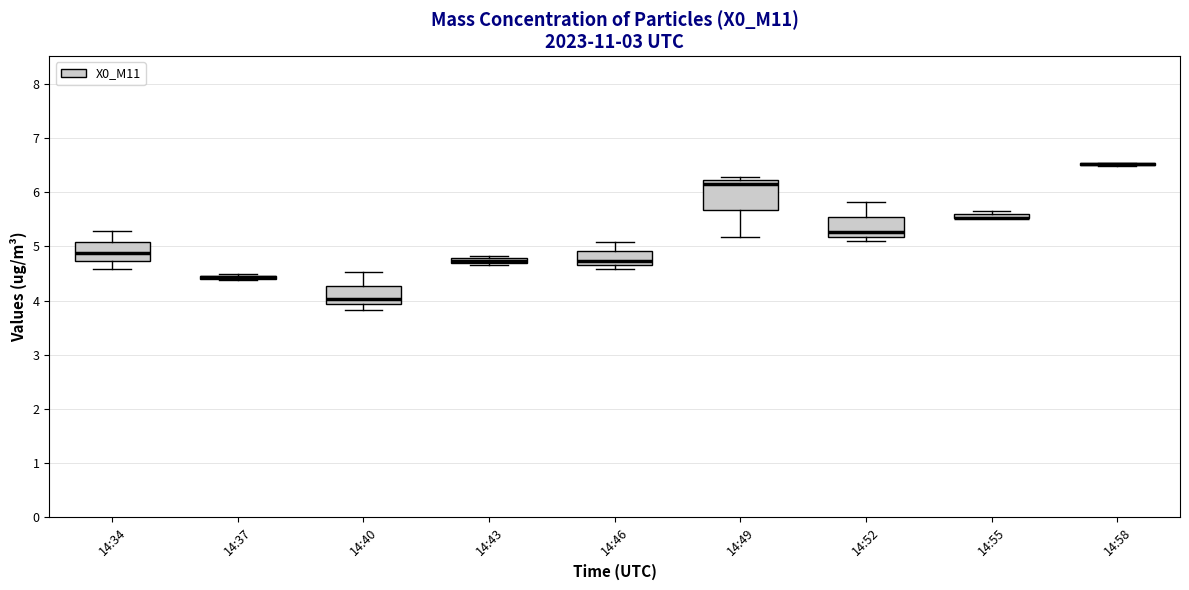

Comparing the boxes themselves (not the whiskers), which one is the tallest?

14:49